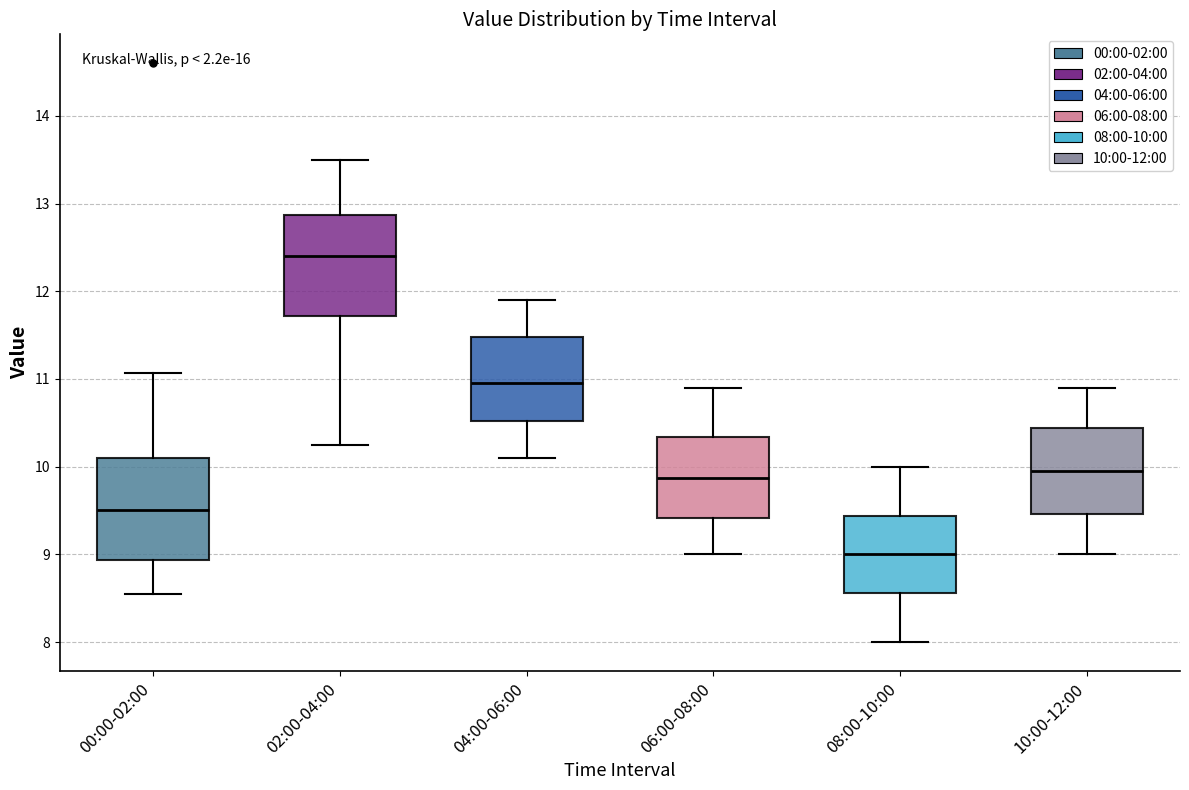

Reading left to right, transcribe this box plot: for each box, give where its median line is, the range the box spans, and where its two whiskers end, as read against the y-axis. The values are not printed on the chart, so give them approximately, as read against the axis.

00:00-02:00: median 9.5, box 8.9 to 10.1, whiskers 8.6 to 11.1
02:00-04:00: median 12.4, box 11.7 to 12.9, whiskers 10.3 to 13.5
04:00-06:00: median 11.0, box 10.5 to 11.5, whiskers 10.1 to 11.9
06:00-08:00: median 9.9, box 9.4 to 10.3, whiskers 9.0 to 10.9
08:00-10:00: median 9.0, box 8.6 to 9.4, whiskers 8.0 to 10.0
10:00-12:00: median 10.0, box 9.5 to 10.4, whiskers 9.0 to 10.9